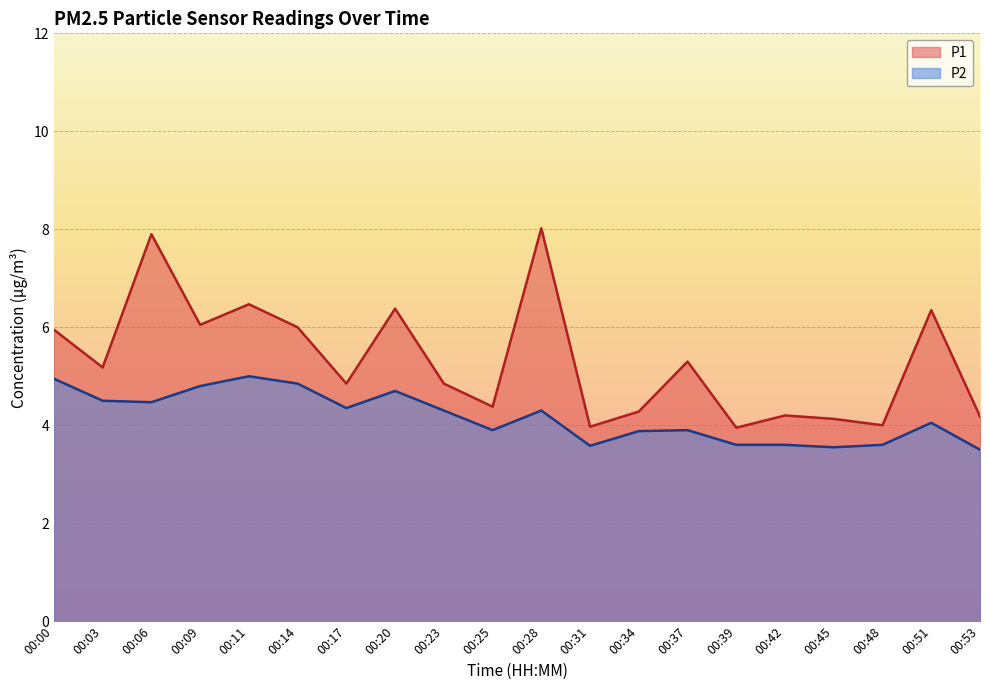

At how many categories does at least one series exceed 5?

10